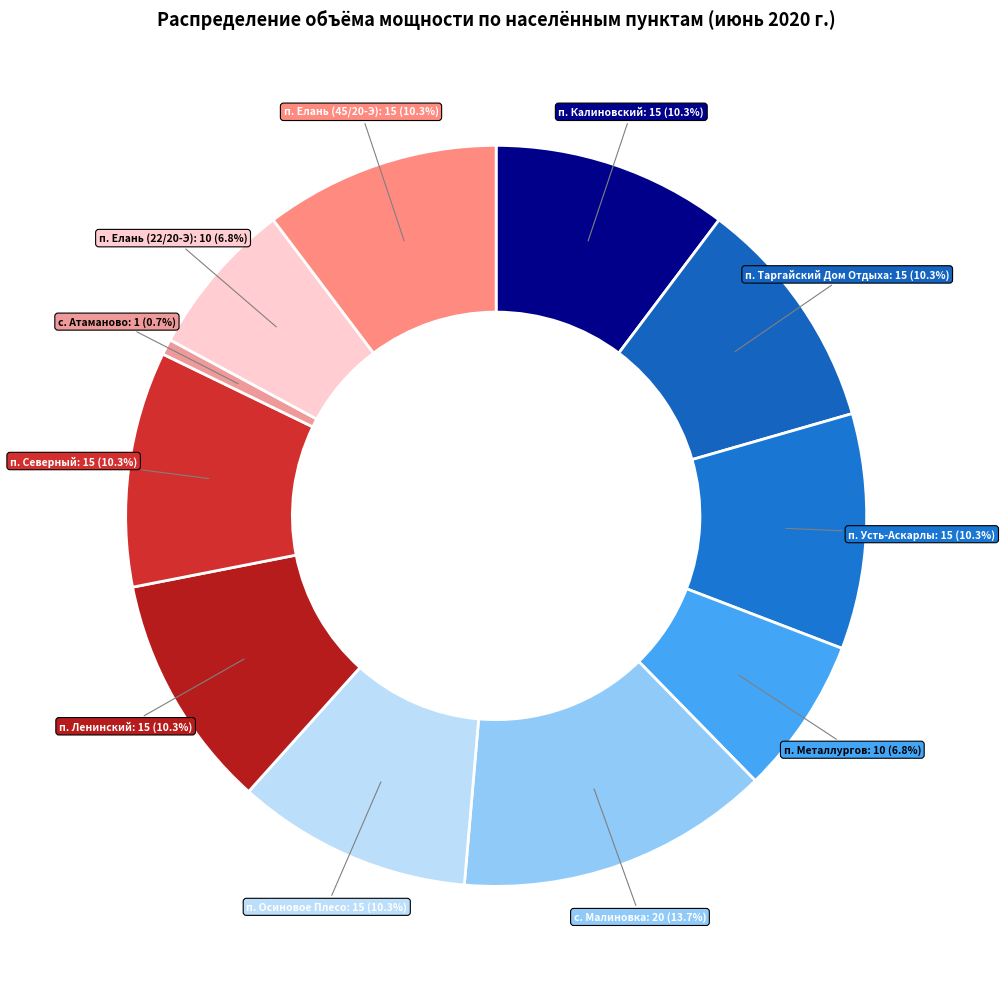

Is it true that п. Елань (45/20-Э) is 5% of the pie?

False